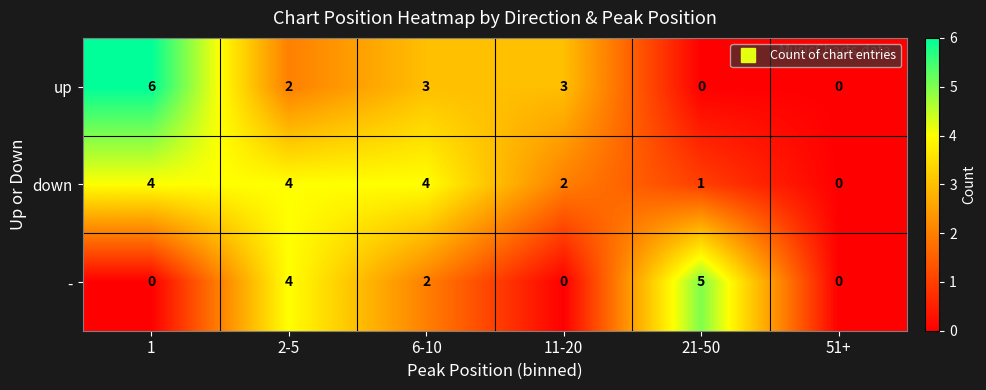

Rank the series by their maximum value, from highest to lowest.

up, -, down